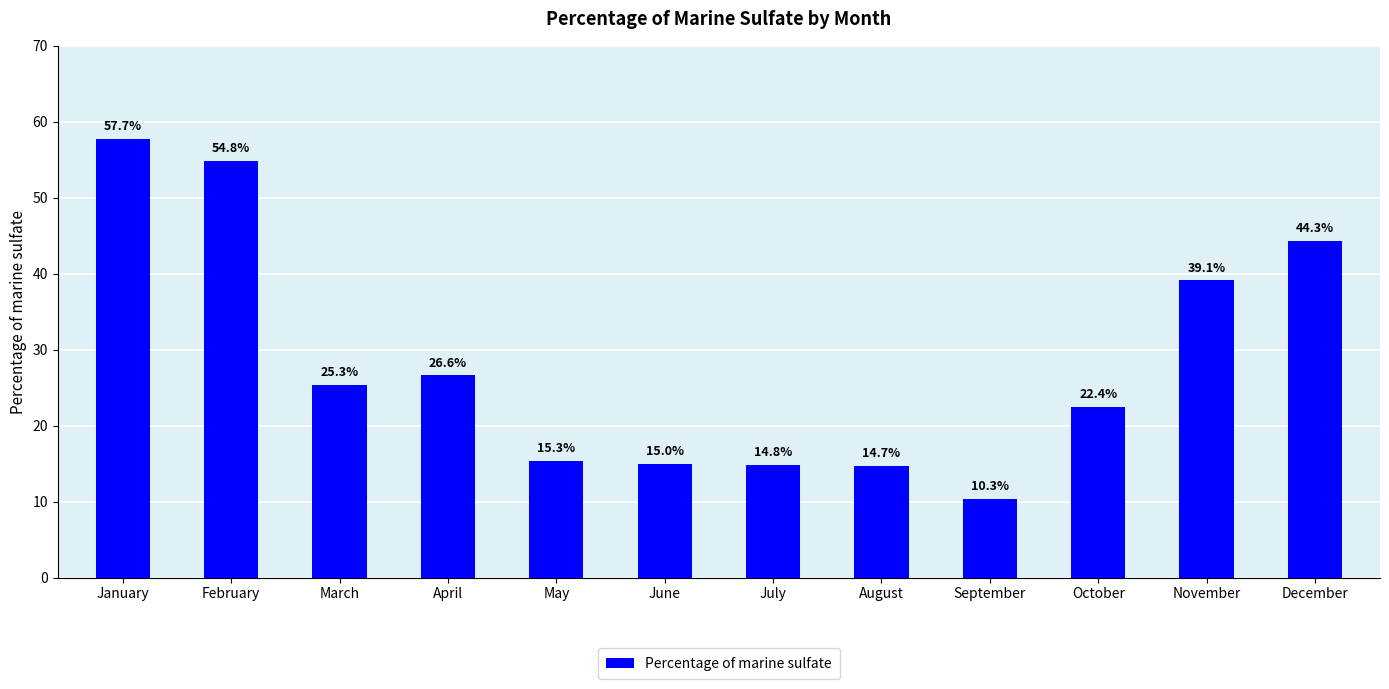

What is the sum of the values at January and February?

112.5